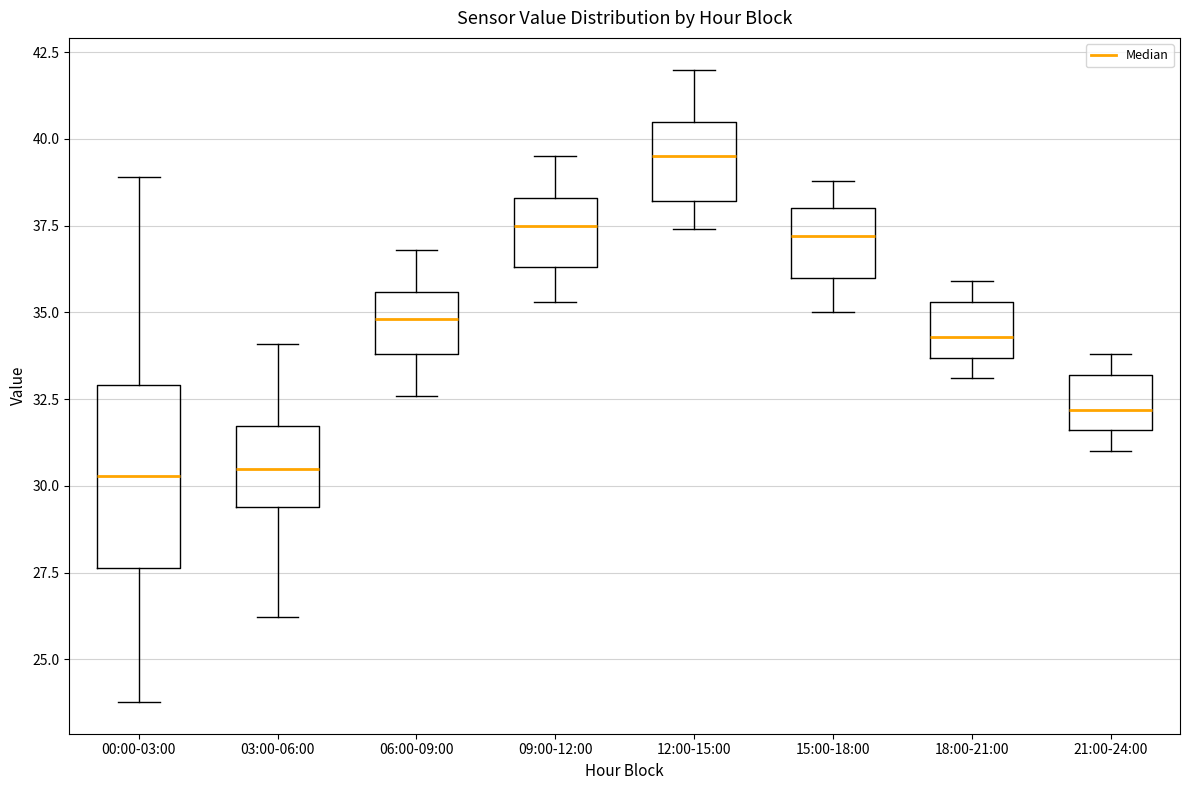

Reading left to right, transcribe this box plot: for each box, give where its median line is, the range the box spans, and where its two whiskers end, as read against the y-axis. The values are not printed on the chart, so give them approximately, as read against the axis.

00:00-03:00: median 30.5, box 27.5 to 33.0, whiskers 24.0 to 39.0
03:00-06:00: median 30.5, box 29.5 to 31.5, whiskers 26.0 to 34.0
06:00-09:00: median 35.0, box 34.0 to 35.5, whiskers 32.5 to 37.0
09:00-12:00: median 37.5, box 36.5 to 38.5, whiskers 35.5 to 39.5
12:00-15:00: median 39.5, box 38.0 to 40.5, whiskers 37.5 to 42.0
15:00-18:00: median 37.0, box 36.0 to 38.0, whiskers 35.0 to 39.0
18:00-21:00: median 34.5, box 33.5 to 35.5, whiskers 33.0 to 36.0
21:00-24:00: median 32.0, box 31.5 to 33.0, whiskers 31.0 to 34.0